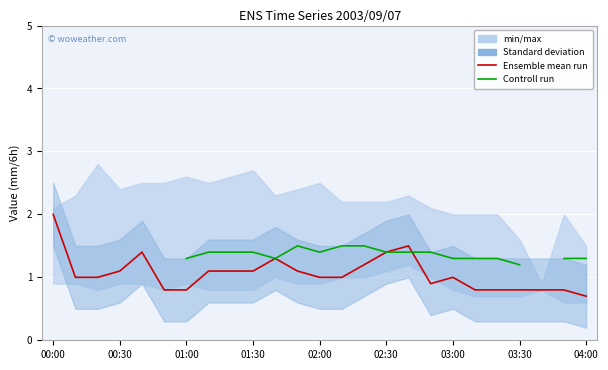

What is the total value across all series at 02:30?

2.8